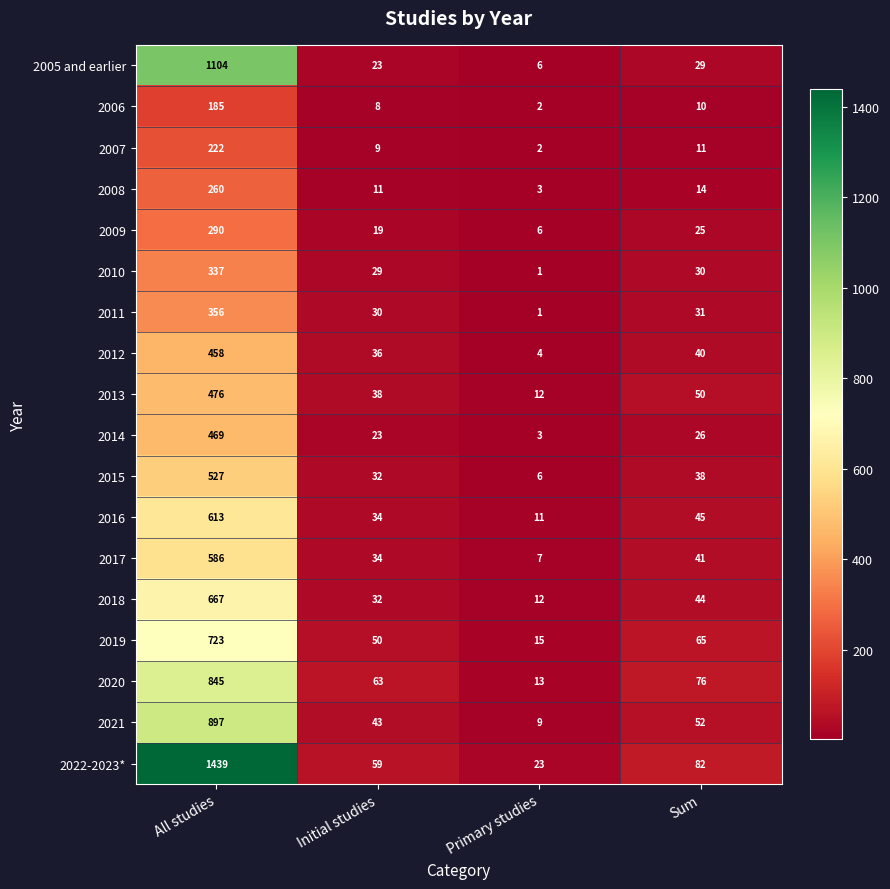

What is the smallest value displayed?

1